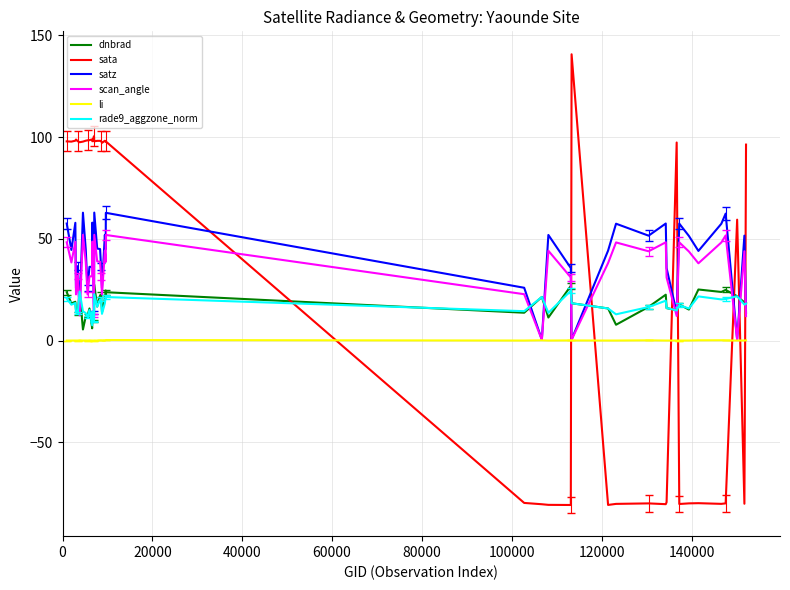

What is the lowest value of the rade9_aggzone_norm series?

7.5